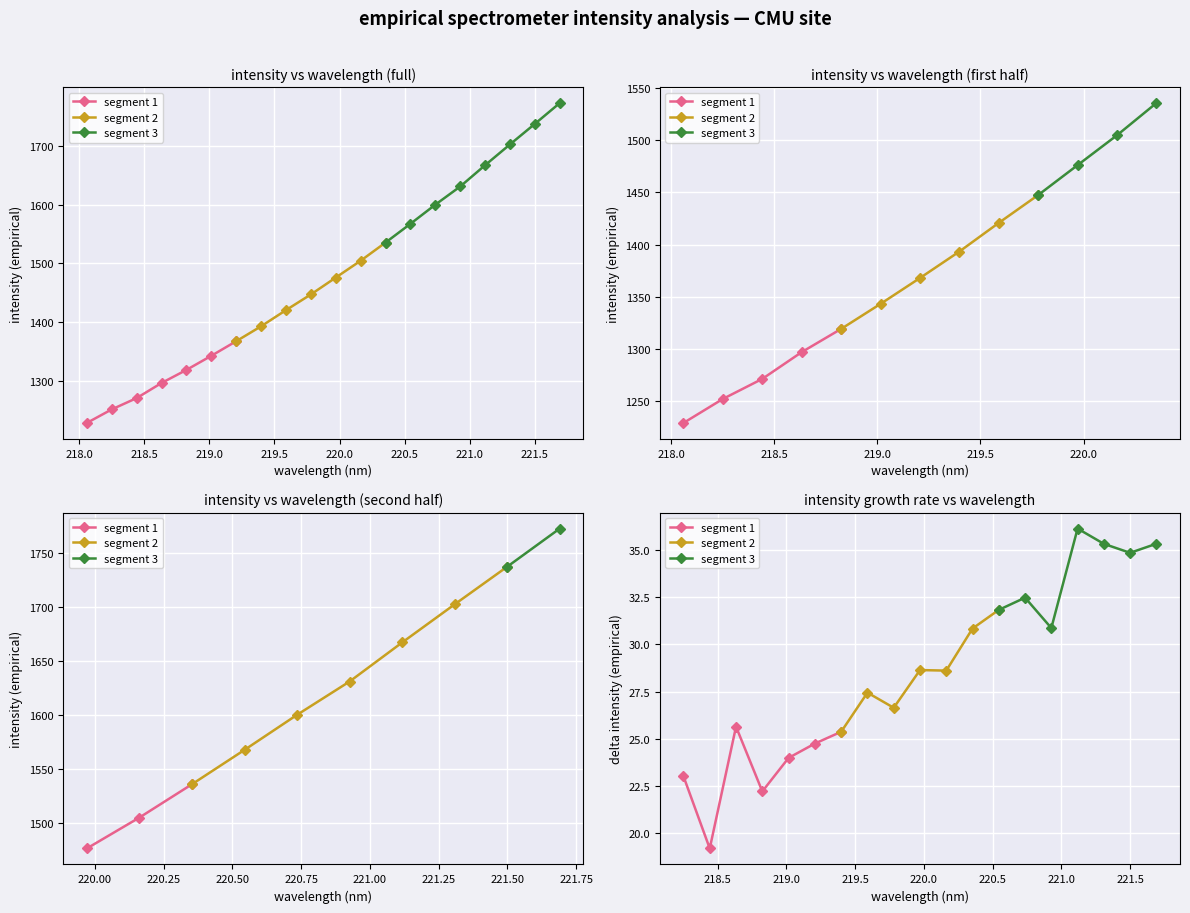

The value of segment 2 at 220.5 is 46.7. True or false?

False